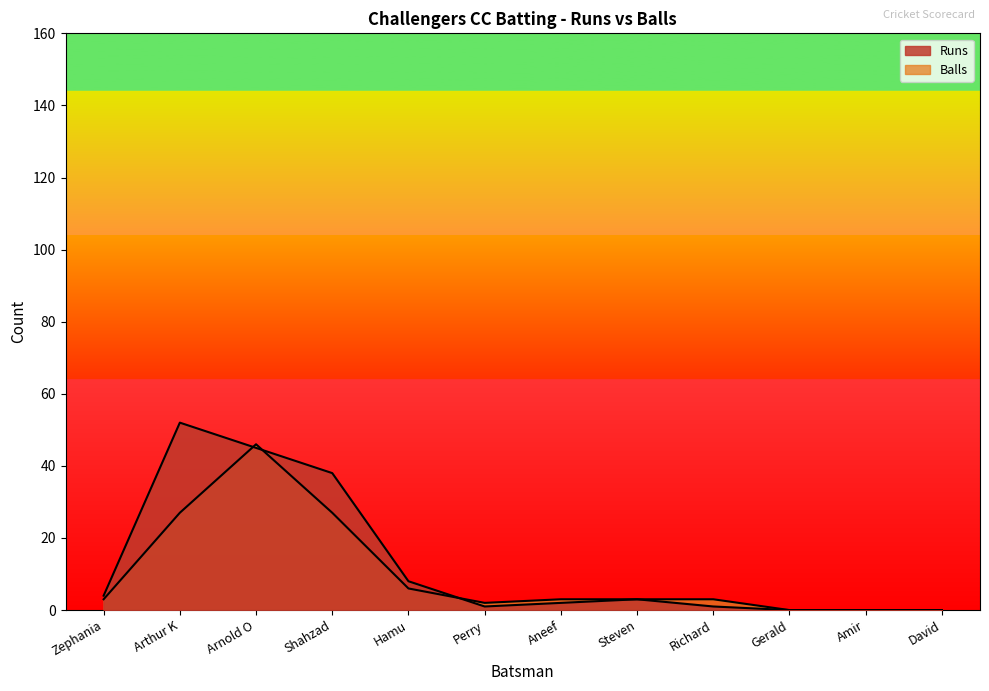

True or false: Runs and Balls intersect in this chart.

True